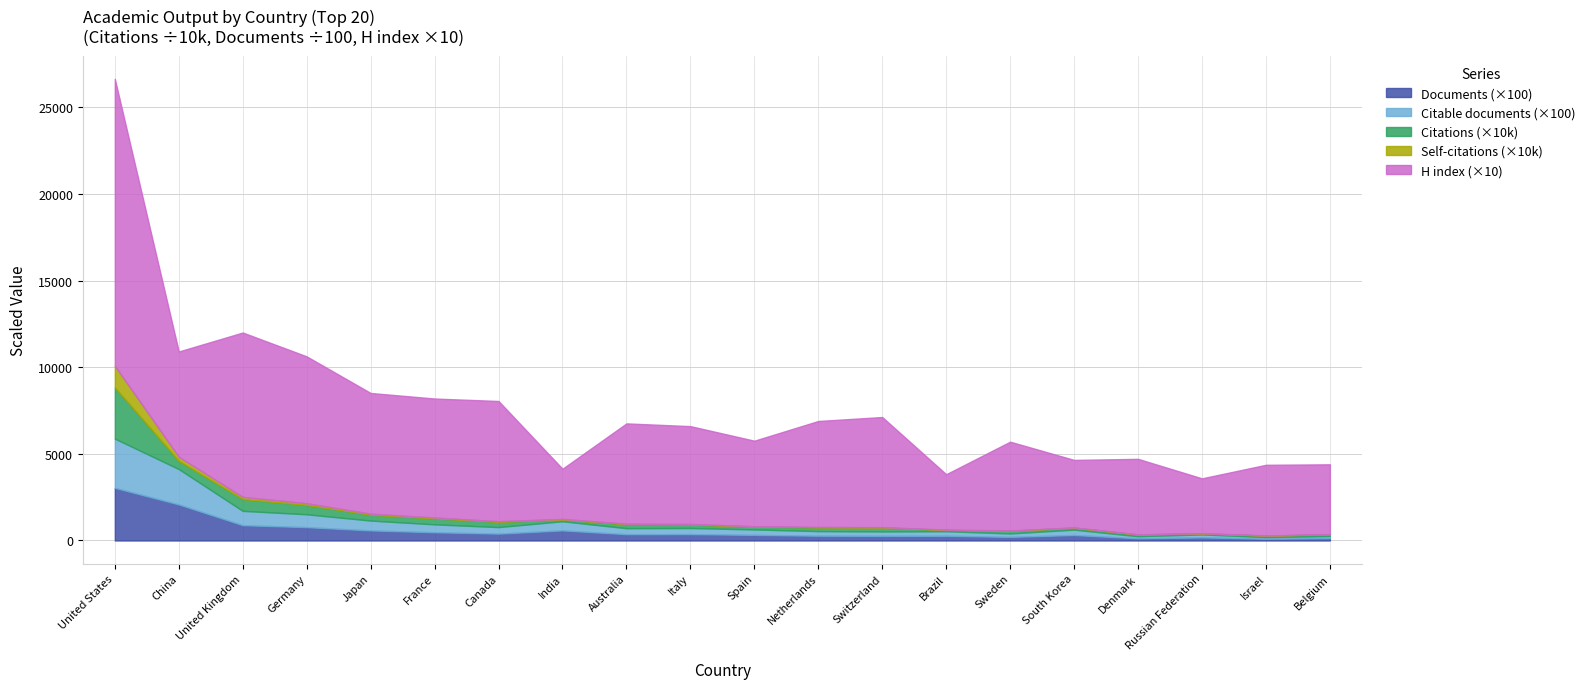

True or false: Self-citations and Citable documents cross at least once.

False